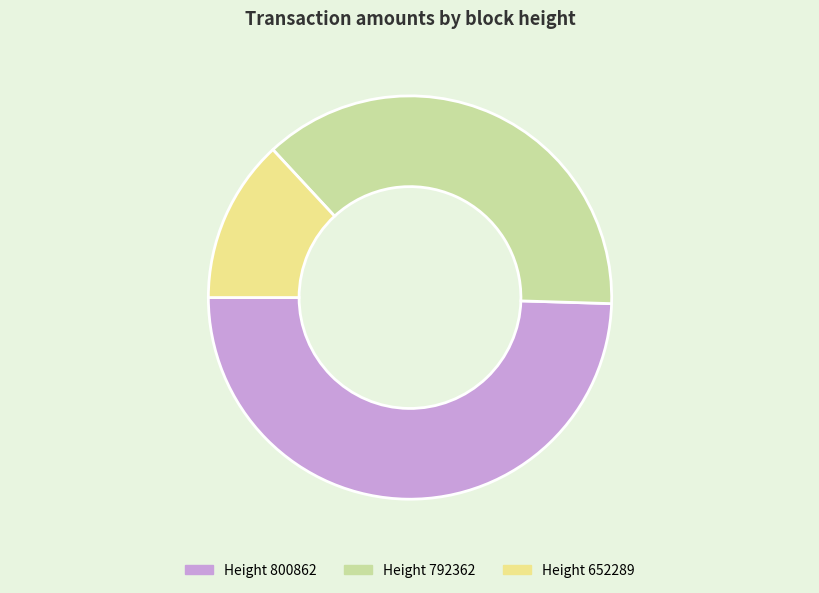

Is the sum of Height 800862 and Height 652289 greater than half?

Yes